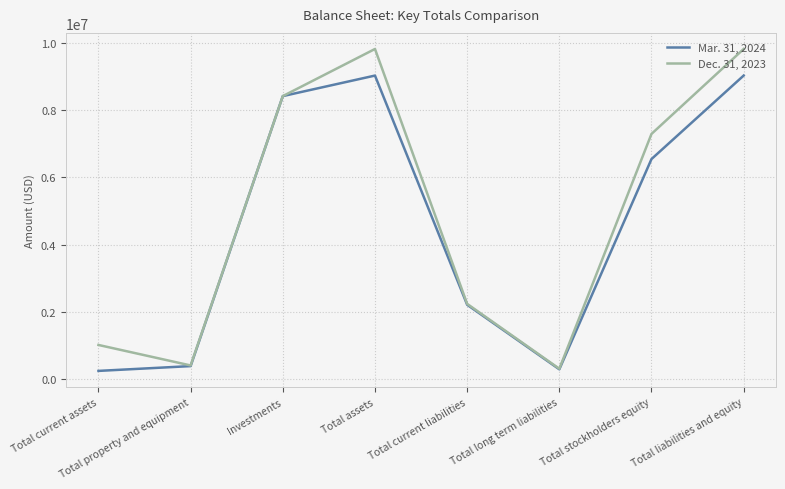

Rank the series by their maximum value, from lowest to highest.

Mar. 31, 2024, Dec. 31, 2023